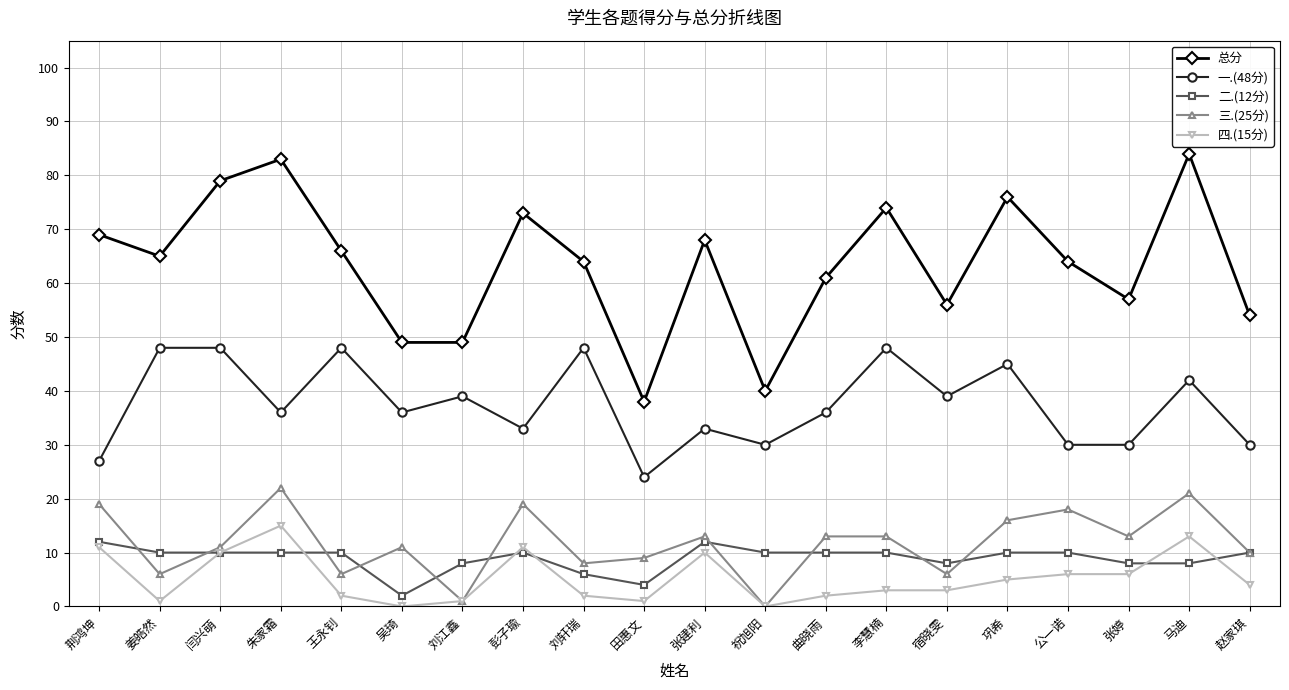

How many series are shown in this chart?

5